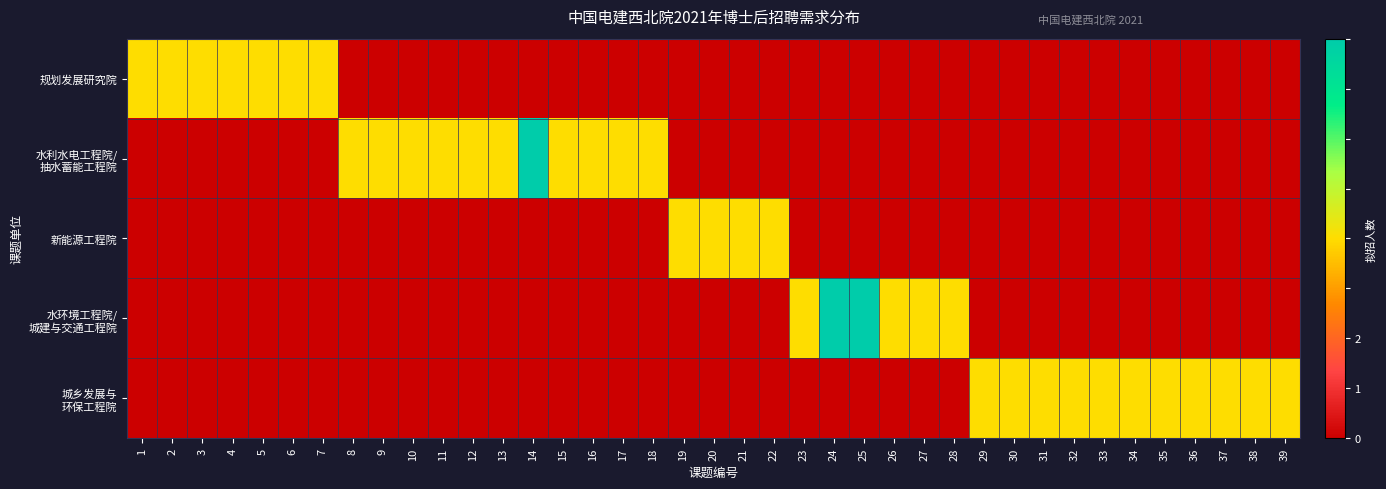

List the series in order of their peak value, highest first.

水利水电工程院/ 抽水蓄能工程院, 水环境工程院/ 城建与交通工程院, 规划发展研究院, 新能源工程院, 城乡发展与 环保工程院